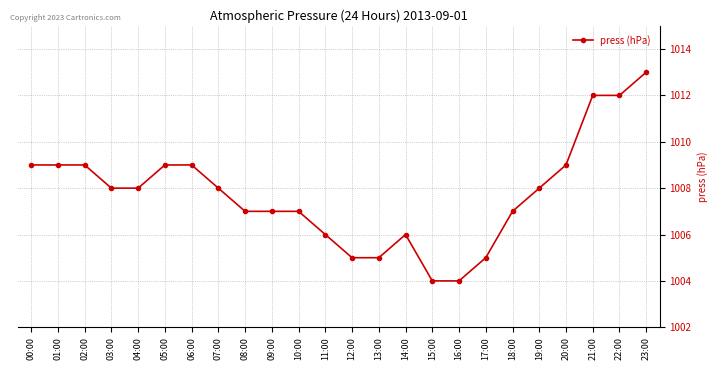

What is the difference between the maximum and minimum values?

9